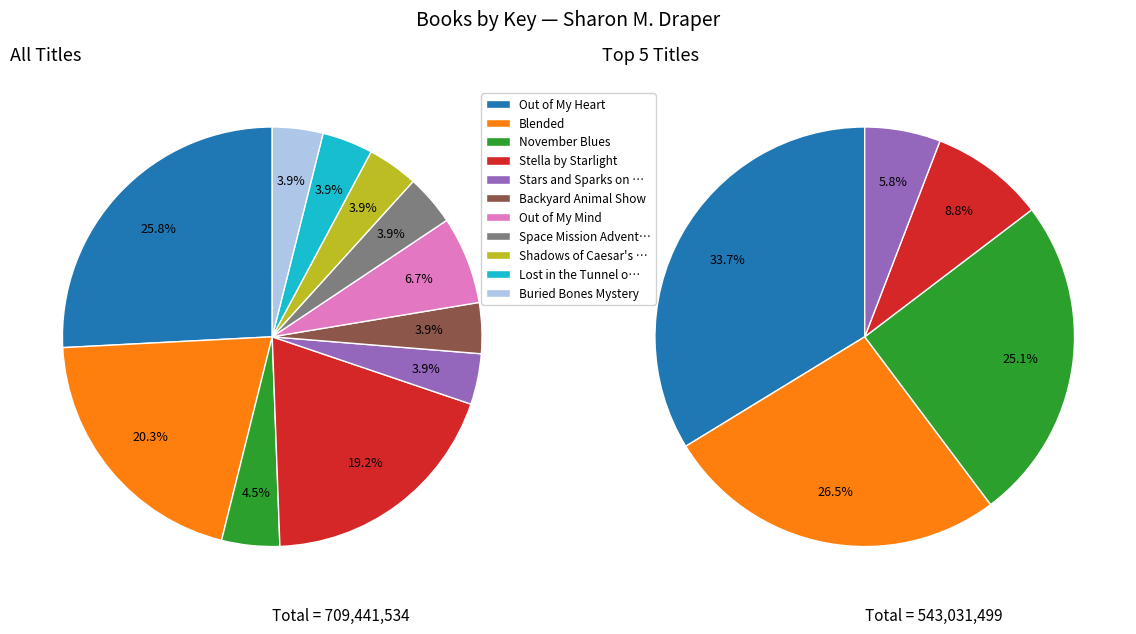

The Lost in the Tunnel of Time slice represents 4% of the pie. True or false?

True